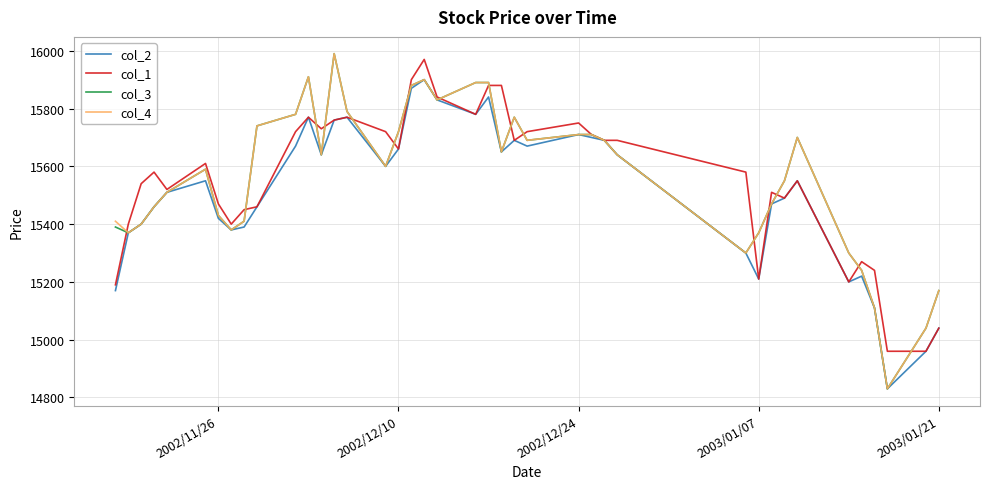

What is the maximum value for col_2?

15900